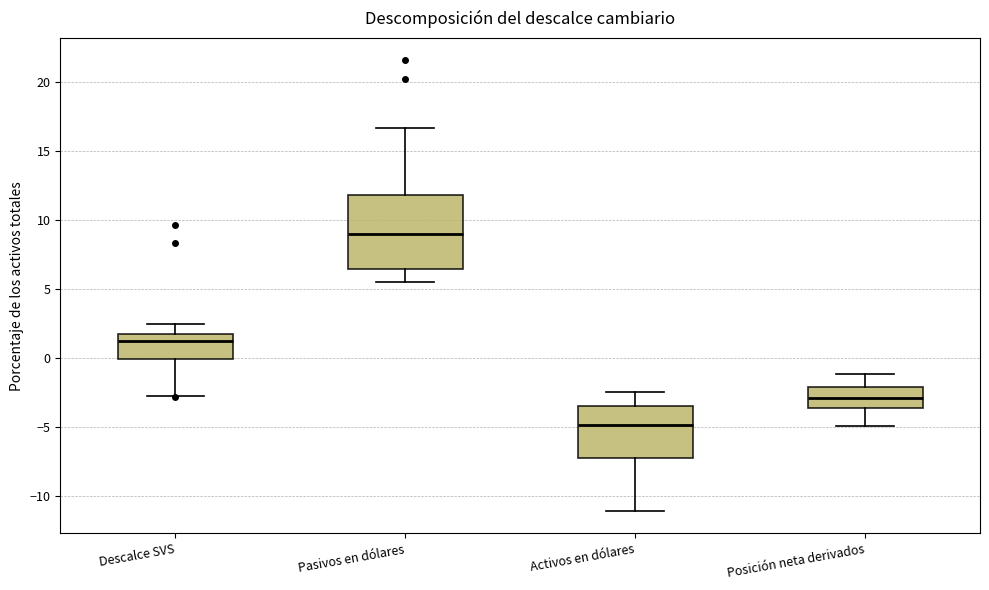

Which box has the lowest median line?

Activos en dólares